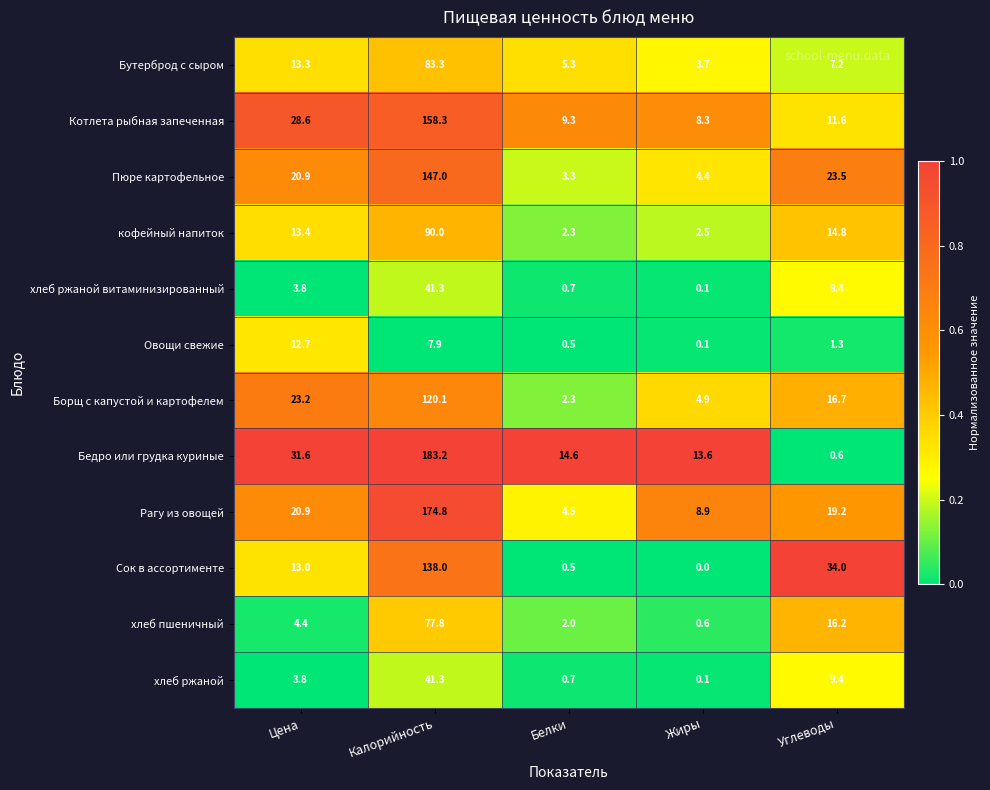

What is the difference between the highest and lowest values at Жиры?

13.6